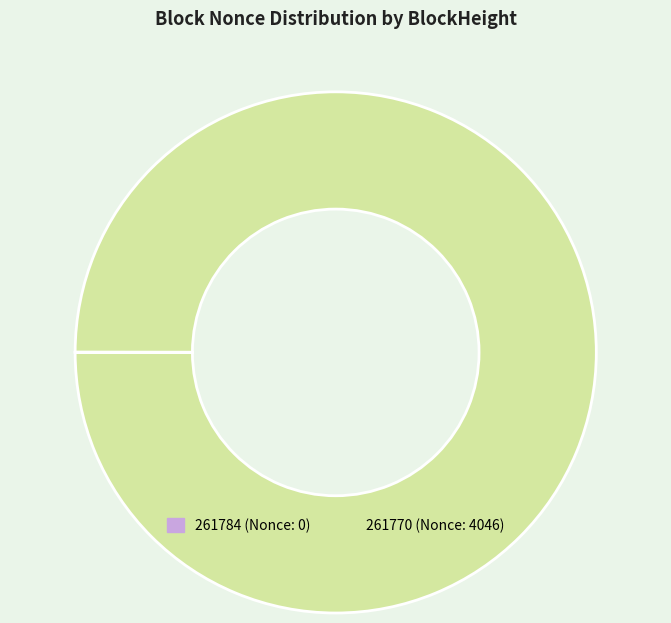

Is it true that 261770 is 100% of the pie?

True